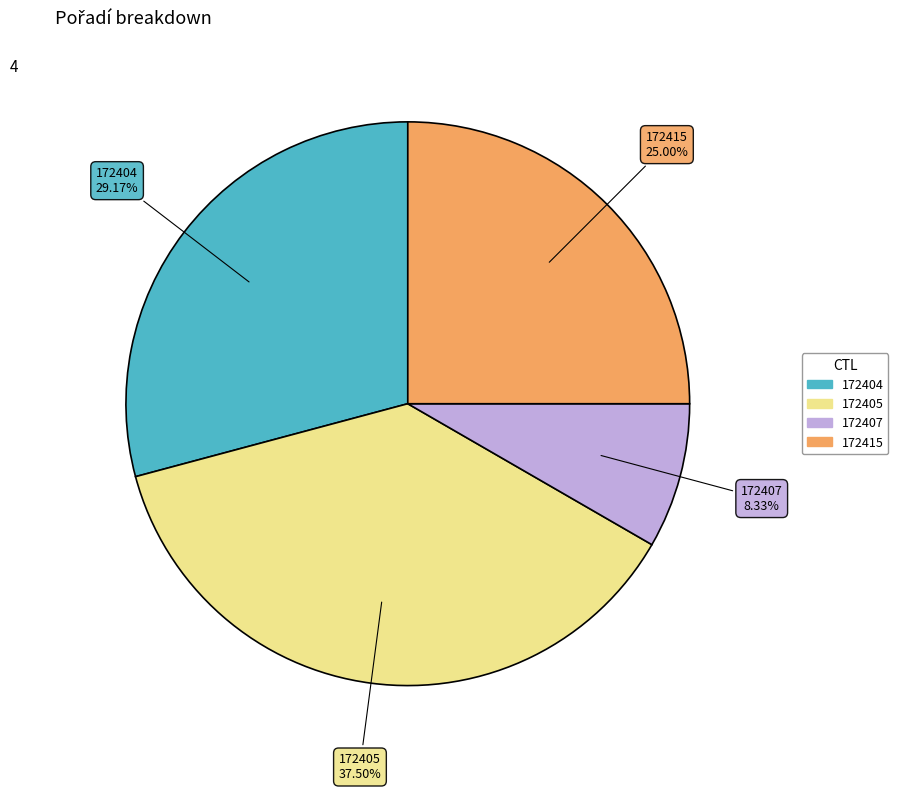

What is the ratio of the value at 172404 to the value at 172407?

3.5